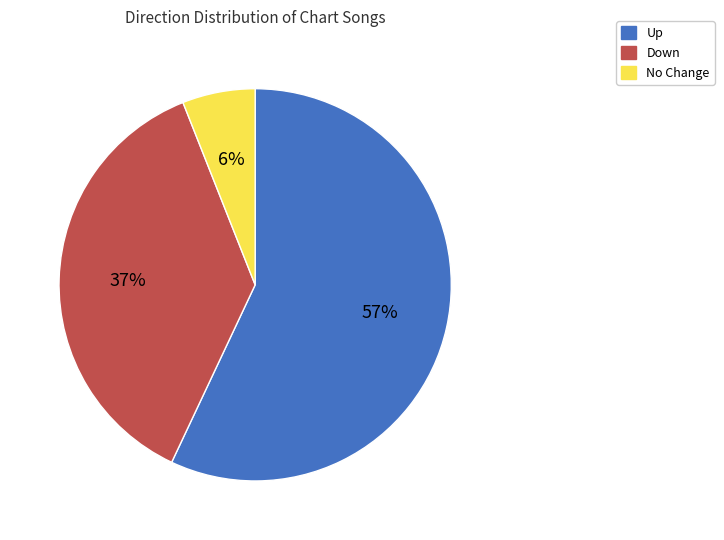

Which category has the smallest portion of the pie?

No Change